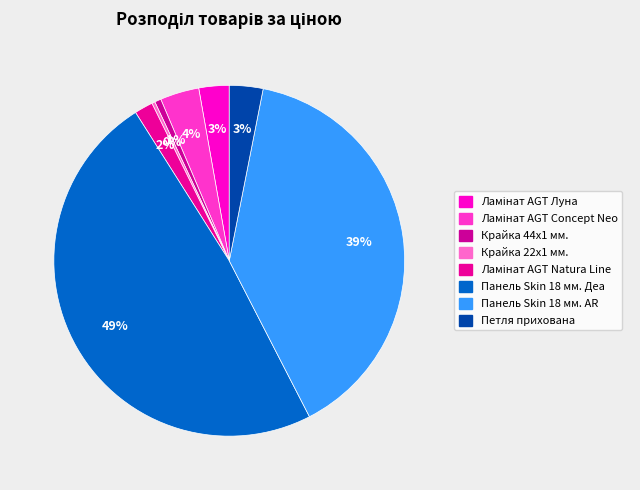

Which category has the biggest portion of the pie?

Панель Skin 18 мм. Деа